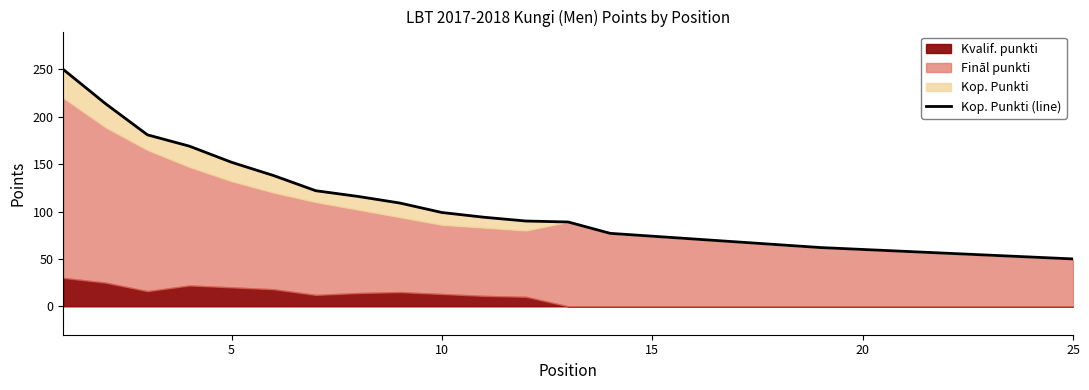

What is the difference between the maximum and minimum values?

200